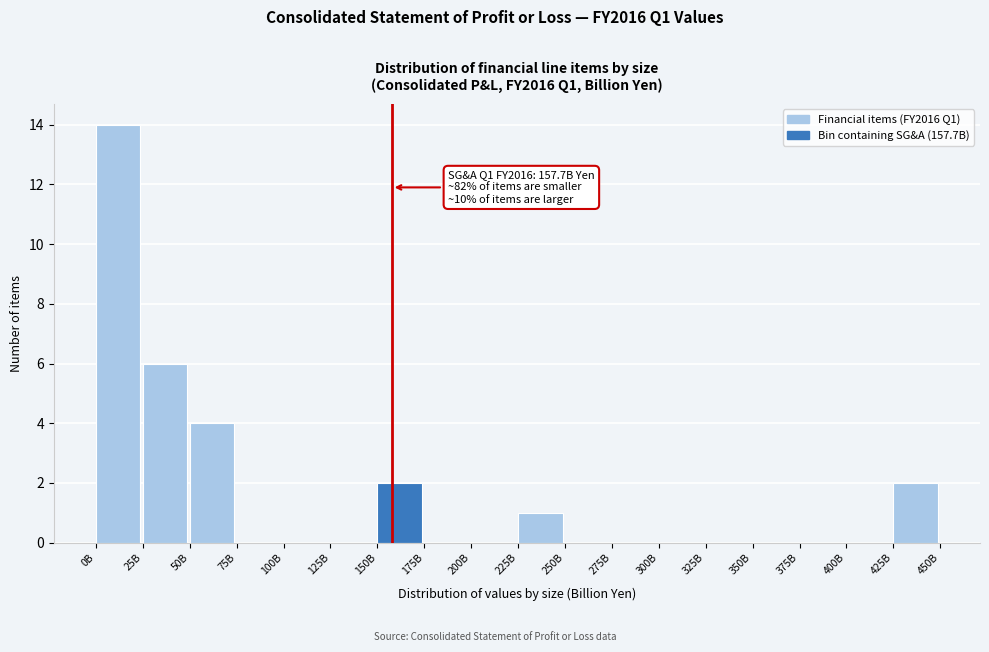

Reading right to left, list all the values displayed in this chart.

425B=2	400B=0	375B=0	350B=0	325B=0	300B=0	275B=0	250B=0	225B=1	200B=0	175B=0	150B=2	125B=0	100B=0	75B=0	50B=4	25B=6	0B=14